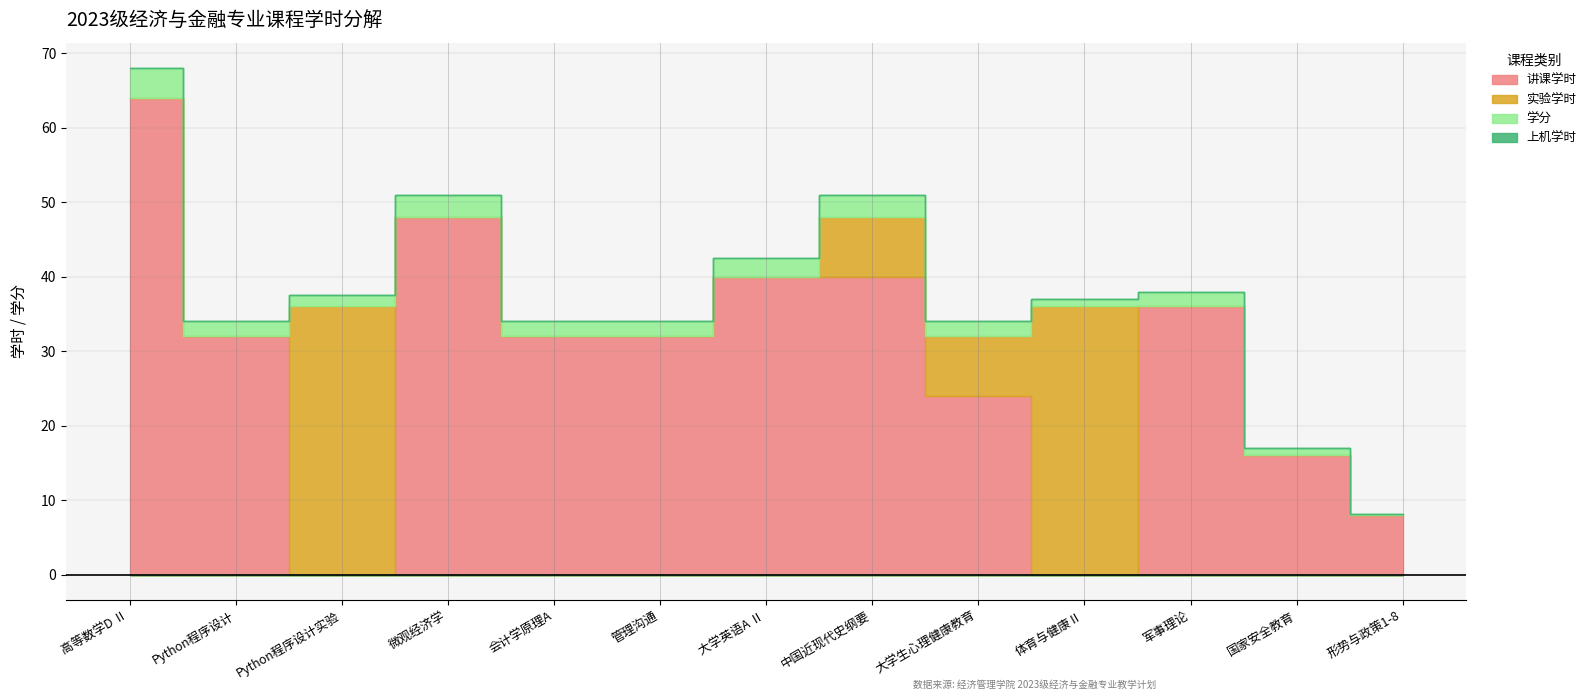

The 实验学时 series shows 36.0 at Python程序设计实验. True or false?

True